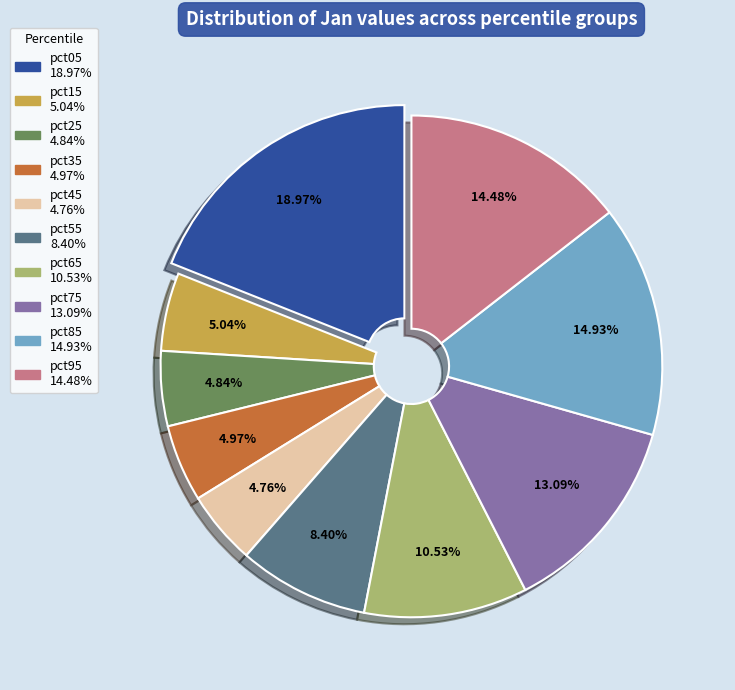

What is the ratio of the value at pct15 to the value at pct95?

0.3